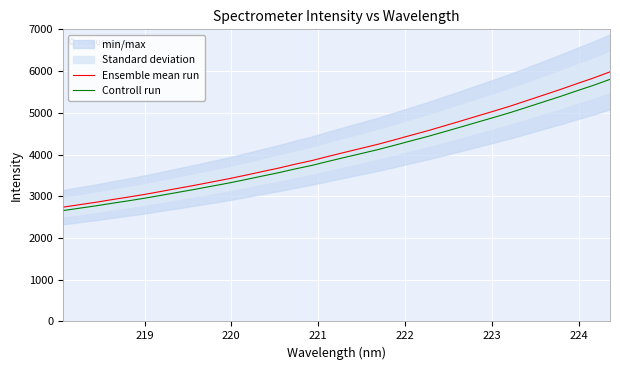

Reading left to right, extract all data points from this chart.

Ensemble mean run: 2738.4	2798.1	2856.6	2921.9	2984.0	3049.7	3122.2	3194.7	3267.4	3344.3	3420.4	3503.8	3590.2	3675.1	3768.2	3854.9	3956.0	4053.8	4149.9	4246.7	4353.4	4463.0	4570.8	4687.3	4804.4	4923.8	5042.1	5163.3	5294.9	5426.4	5558.4	5697.9	5833.2	5980.8
Controll run: 2656.3	2714.1	2770.9	2834.3	2894.4	2958.2	3028.6	3098.8	3169.4	3244.0	3317.8	3398.7	3482.5	3564.8	3655.2	3739.2	3837.3	3932.2	4025.4	4119.3	4222.8	4329.1	4433.6	4546.6	4660.3	4776.1	4890.8	5008.4	5136.0	5263.6	5391.6	5526.9	5658.2	5801.4